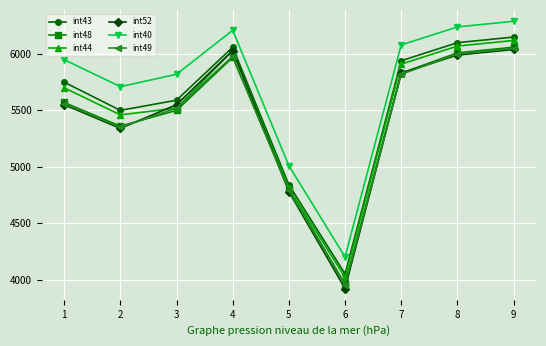

How many lines are shown in the chart?

6